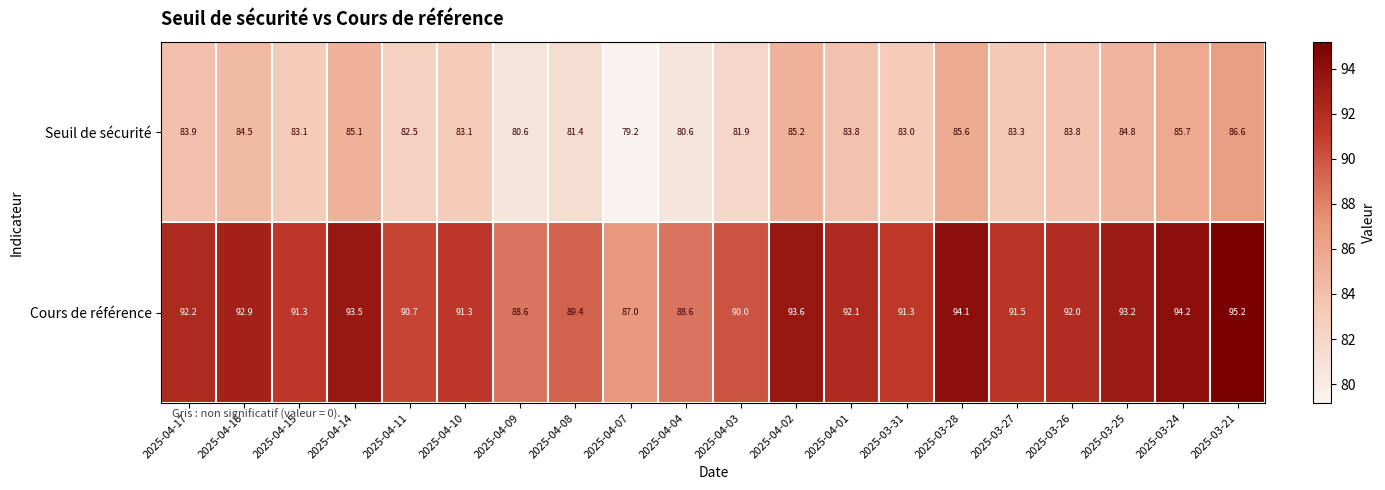

Which series has the largest range (max minus min)?

Cours de référence